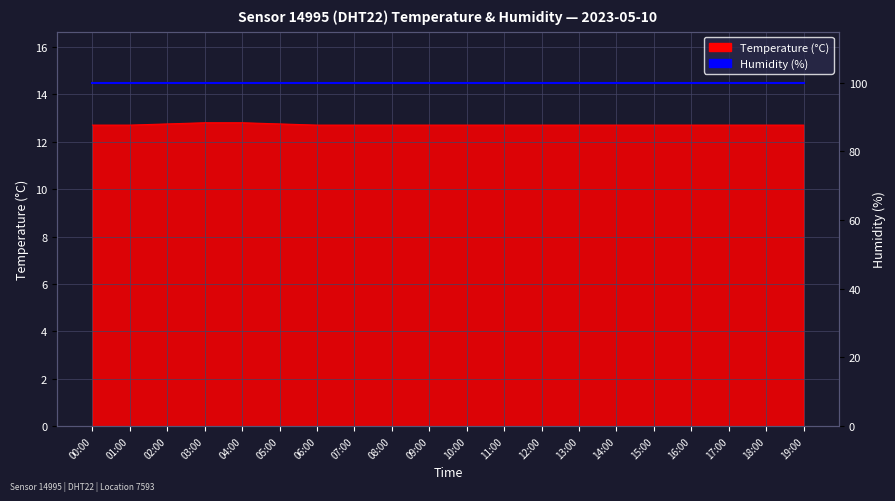

What is the label of the 19th point from the left?

18:00